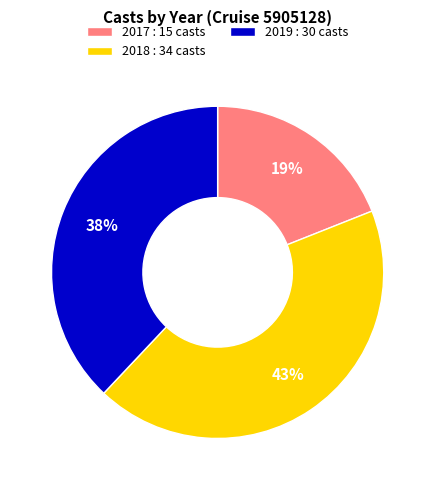

Combined, do 2019 : 30 casts and 2017 : 15 casts account for over 50%?

Yes